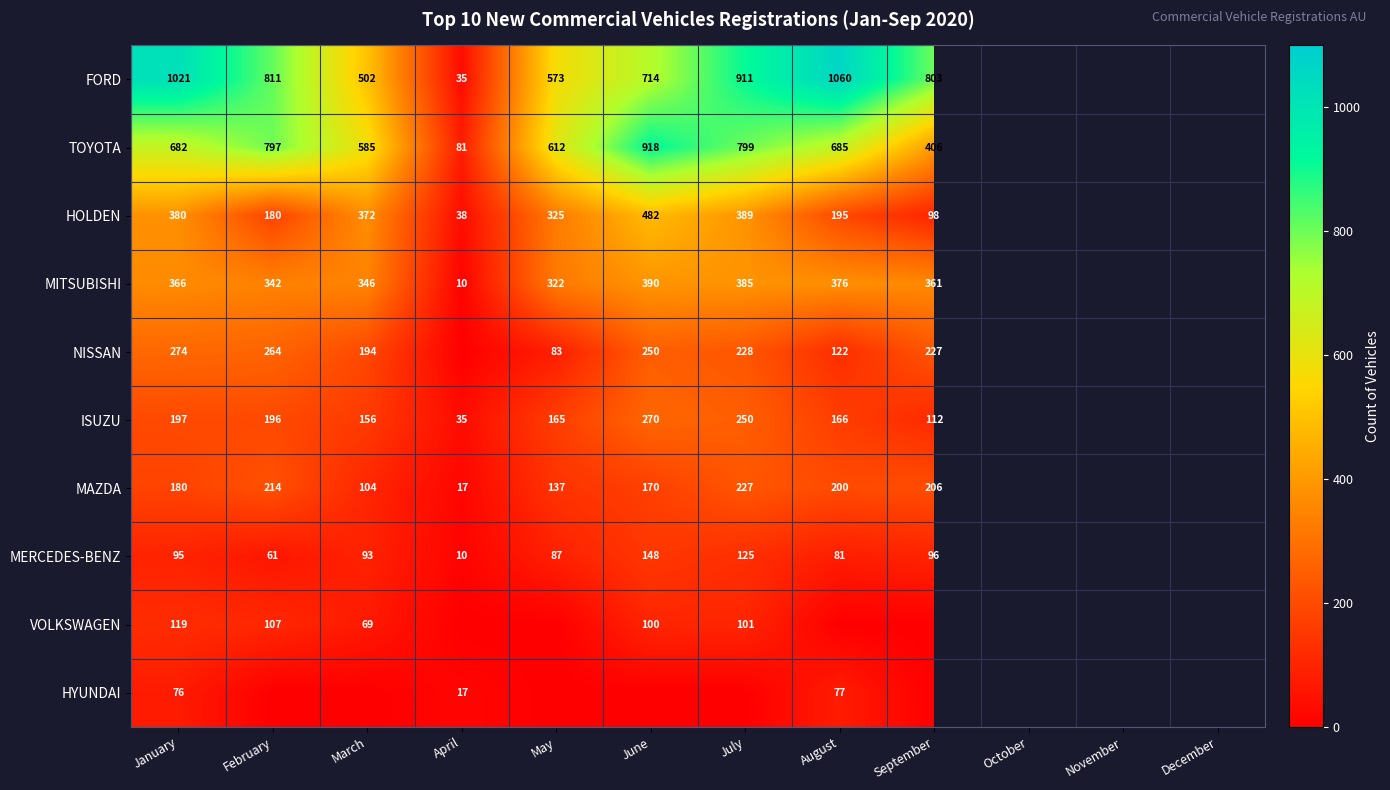

At January, list the series in order from largest to smallest.

FORD, TOYOTA, HOLDEN, MITSUBISHI, NISSAN, ISUZU, MAZDA, VOLKSWAGEN, MERCEDES-BENZ, HYUNDAI